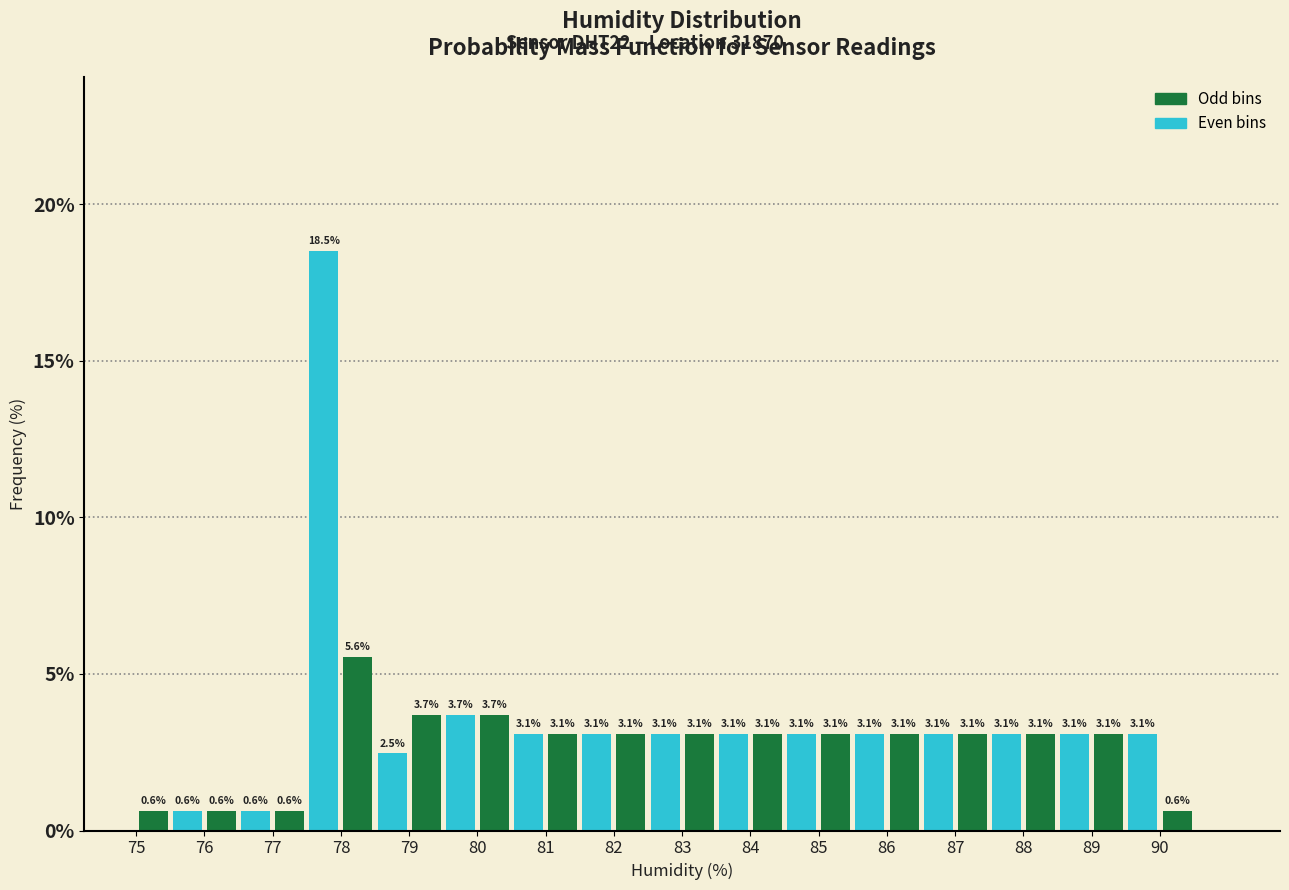

Which range on the x-axis has the tallest bar?

77.5 to 78.0